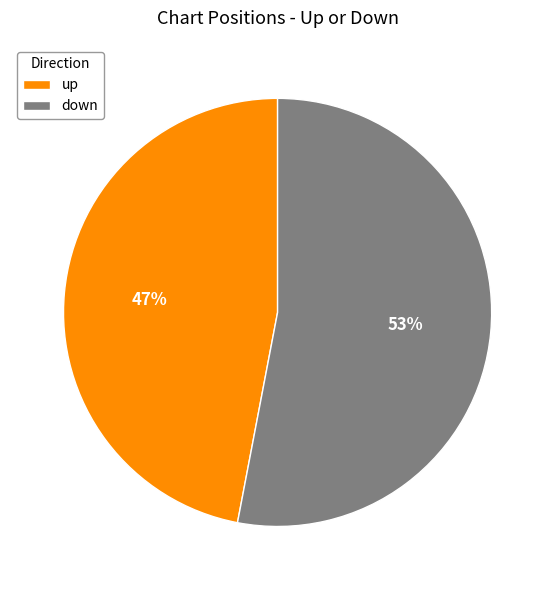

Count the number of slices in the pie.

2